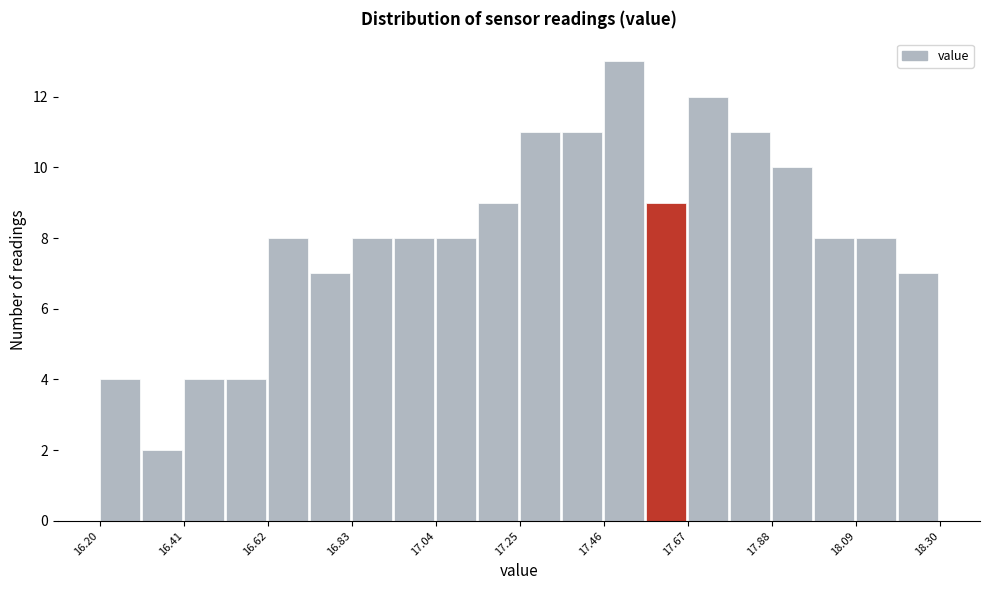

Read against the x-axis, roughly where is the centre of the tallest bar?

17.50